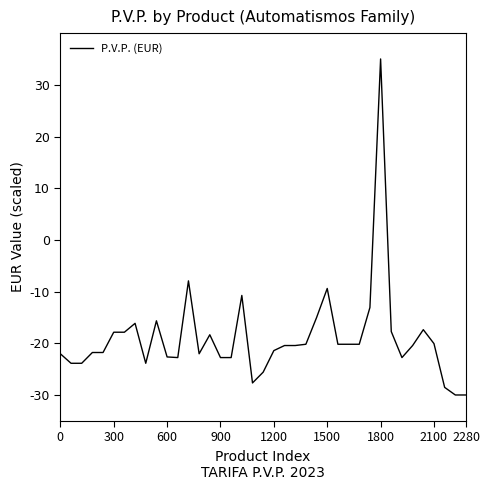

What is the maximum value shown in the chart?

35.0